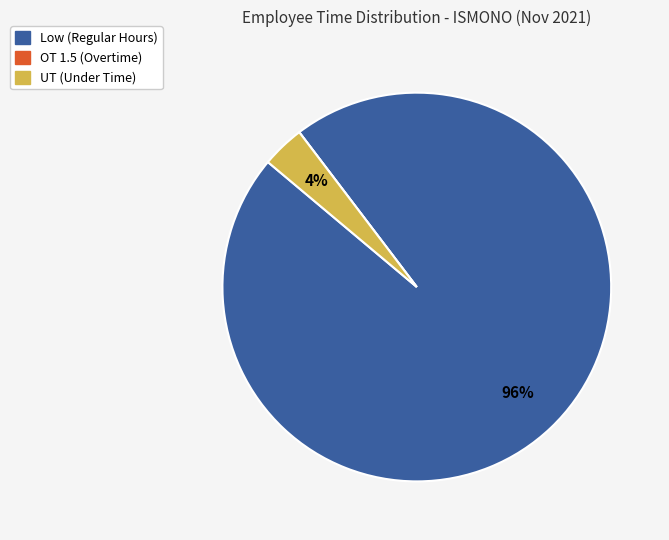

To the nearest percent, what is the average slice percentage?

33%